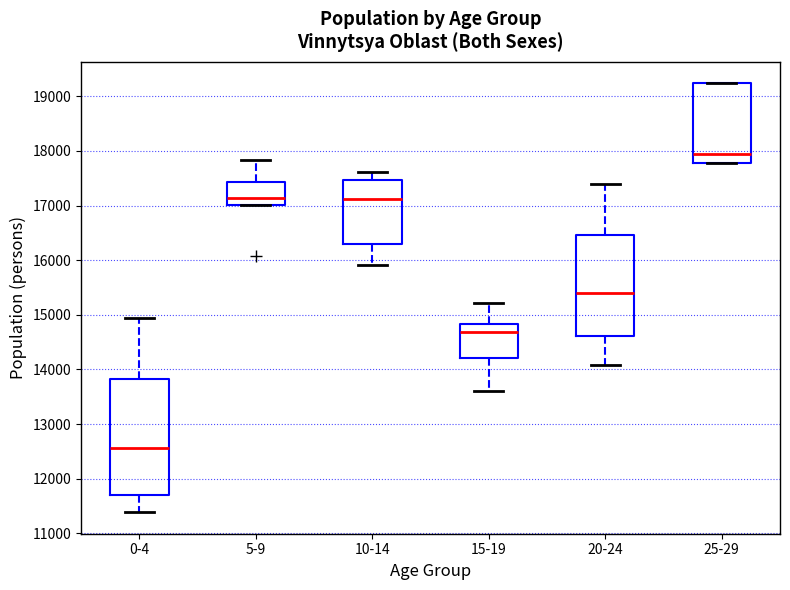

Reading left to right, transcribe this box plot: for each box, give where its median line is, the range the box spans, and where its two whiskers end, as read against the y-axis. The values are not printed on the chart, so give them approximately, as read against the axis.

0-4: median 12600, box 11700 to 13800, whiskers 11400 to 14900
5-9: median 17100, box 17000 to 17400, whiskers 17000 to 17800
10-14: median 17100, box 16300 to 17500, whiskers 15900 to 17600
15-19: median 14700, box 14200 to 14800, whiskers 13600 to 15200
20-24: median 15400, box 14600 to 16500, whiskers 14100 to 17400
25-29: median 17900, box 17800 to 19200, whiskers 17800 to 19200